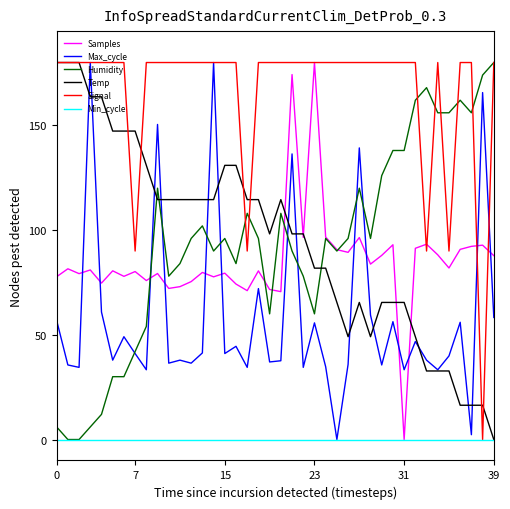

How many lines are shown in the chart?

6